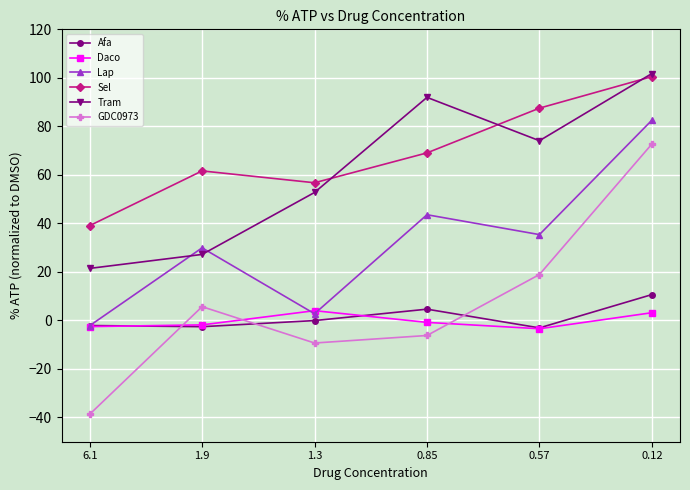

How many values in the Lap series exceed 35?

3